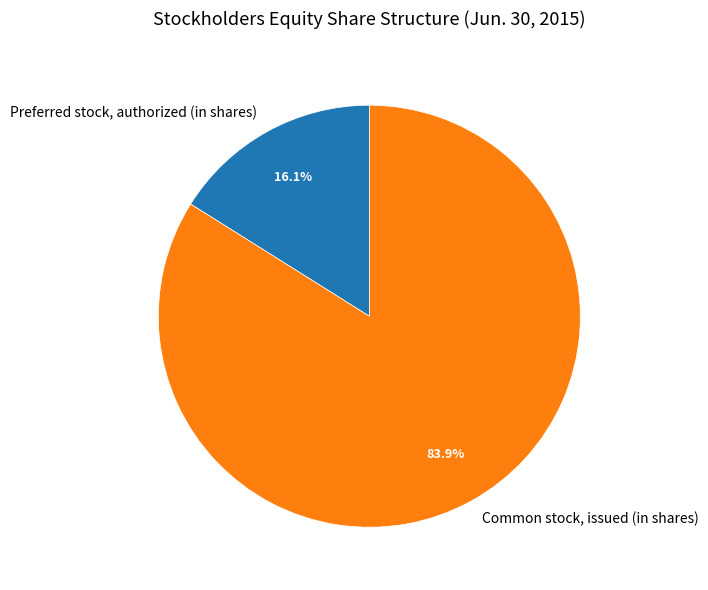

Is it true that Preferred stock, authorized (in shares) is 16% of the pie?

True